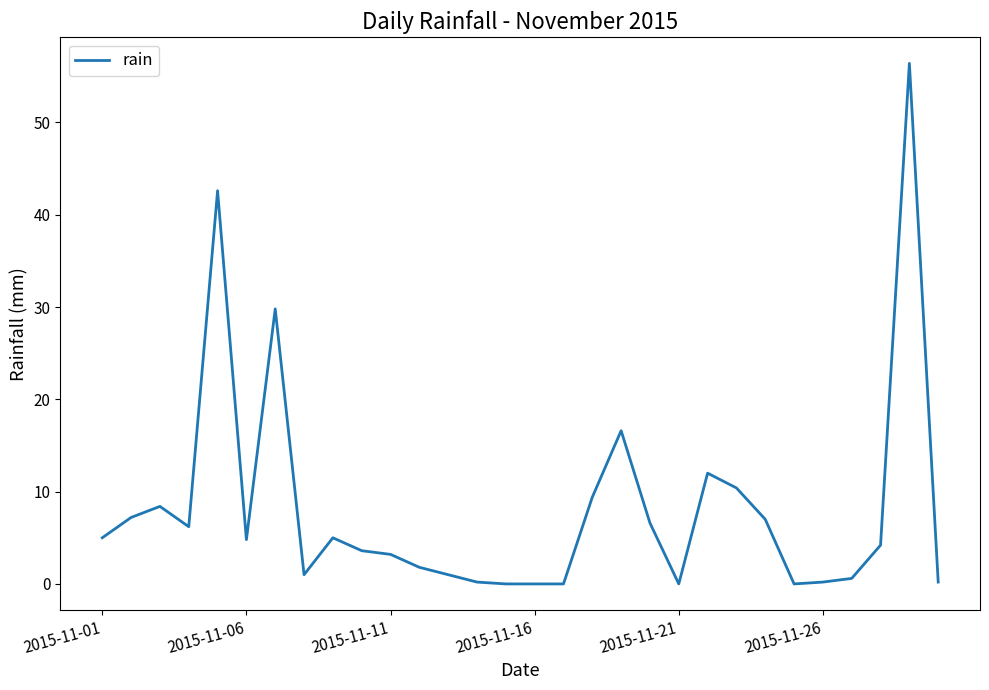

What is the difference between the maximum and minimum values?

56.4